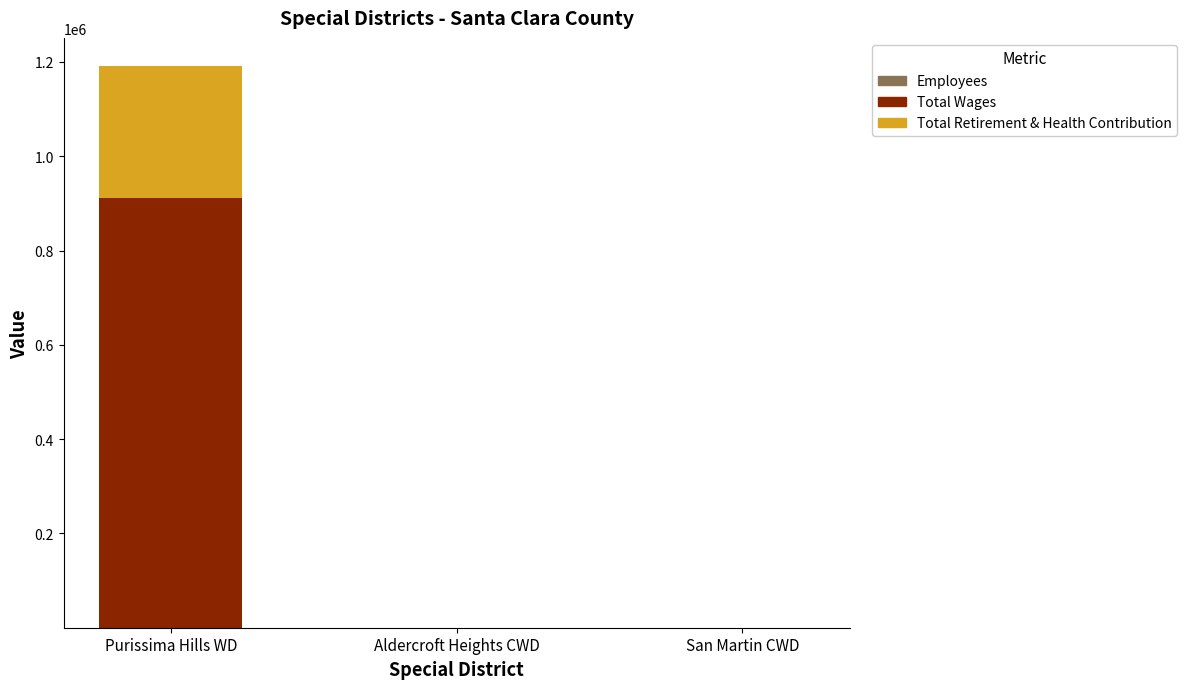

At which category is the sum across all series the highest?

Purissima Hills WD